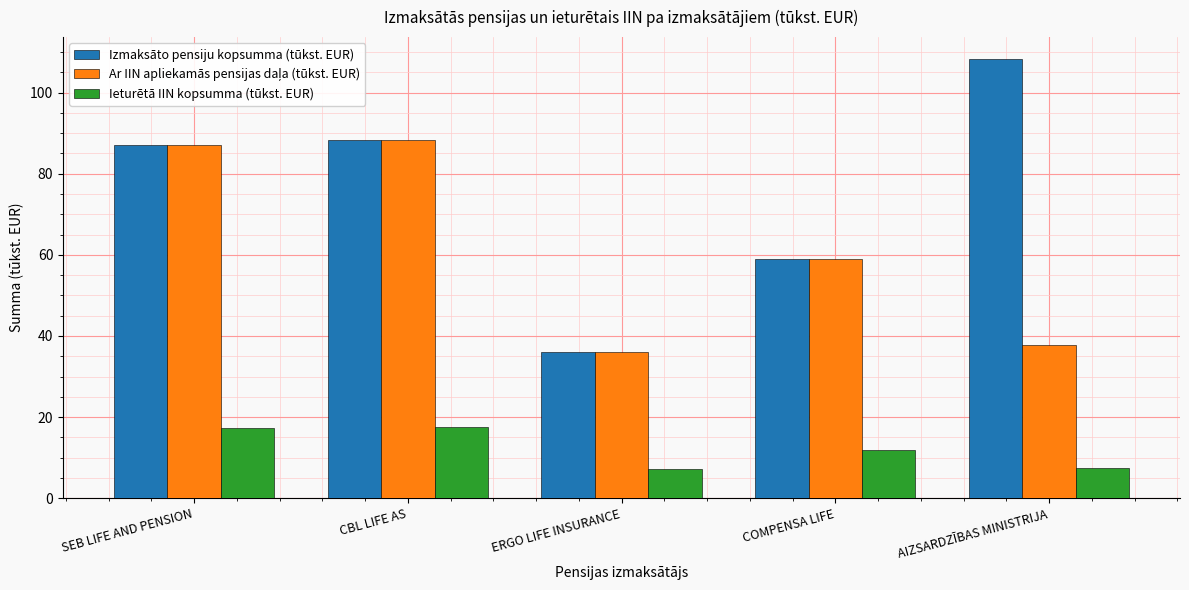

Rank the categories by Izmaksāto pensiju kopsumma (tūkst. EUR) value from lowest to highest.

ERGO LIFE INSURANCE, COMPENSA LIFE, SEB LIFE AND PENSION, CBL LIFE AS, AIZSARDZĪBAS MINISTRIJA